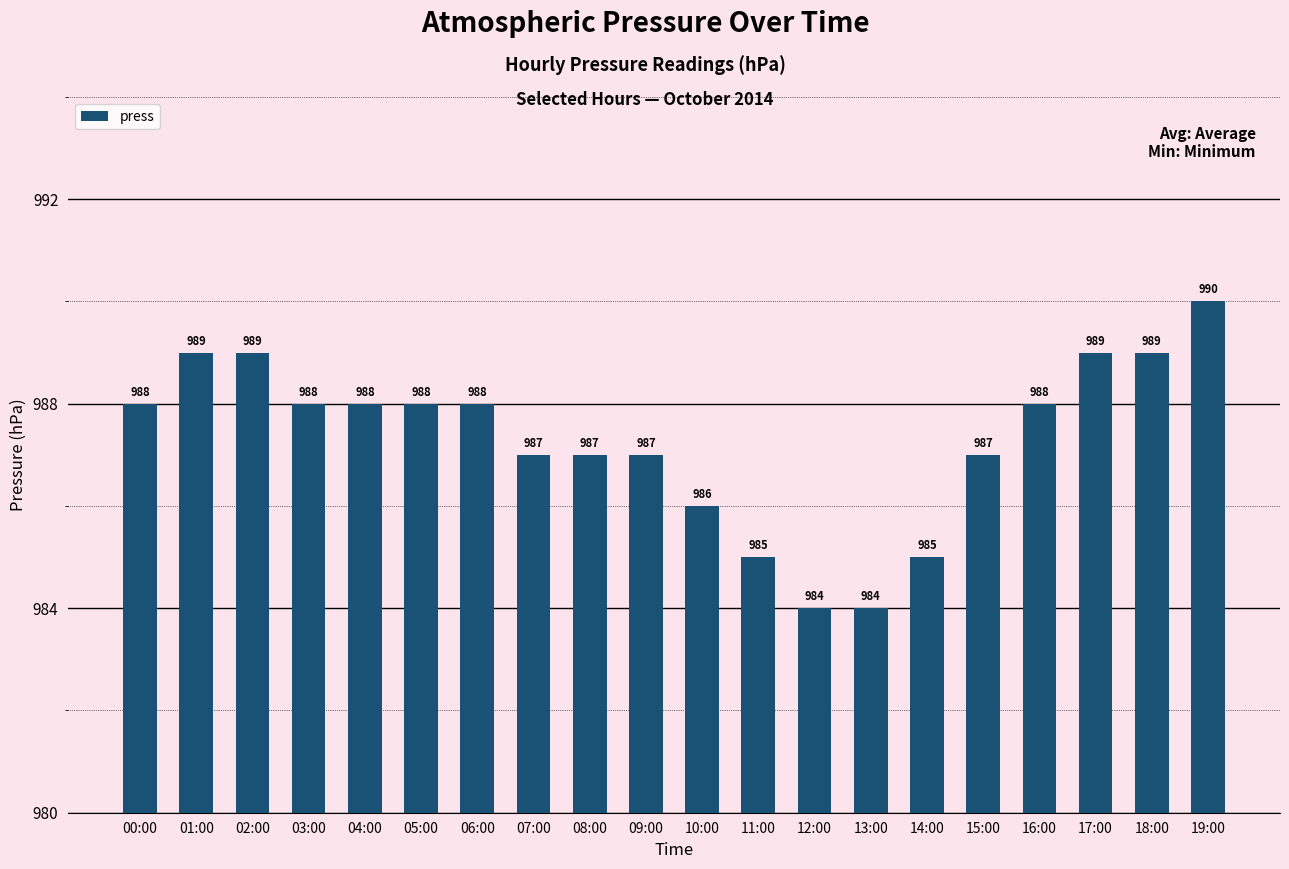

Reading right to left, transcribe all the data shown in this chart.

19:00=990	18:00=989	17:00=989	16:00=988	15:00=987	14:00=985	13:00=984	12:00=984	11:00=985	10:00=986	09:00=987	08:00=987	07:00=987	06:00=988	05:00=988	04:00=988	03:00=988	02:00=989	01:00=989	00:00=988